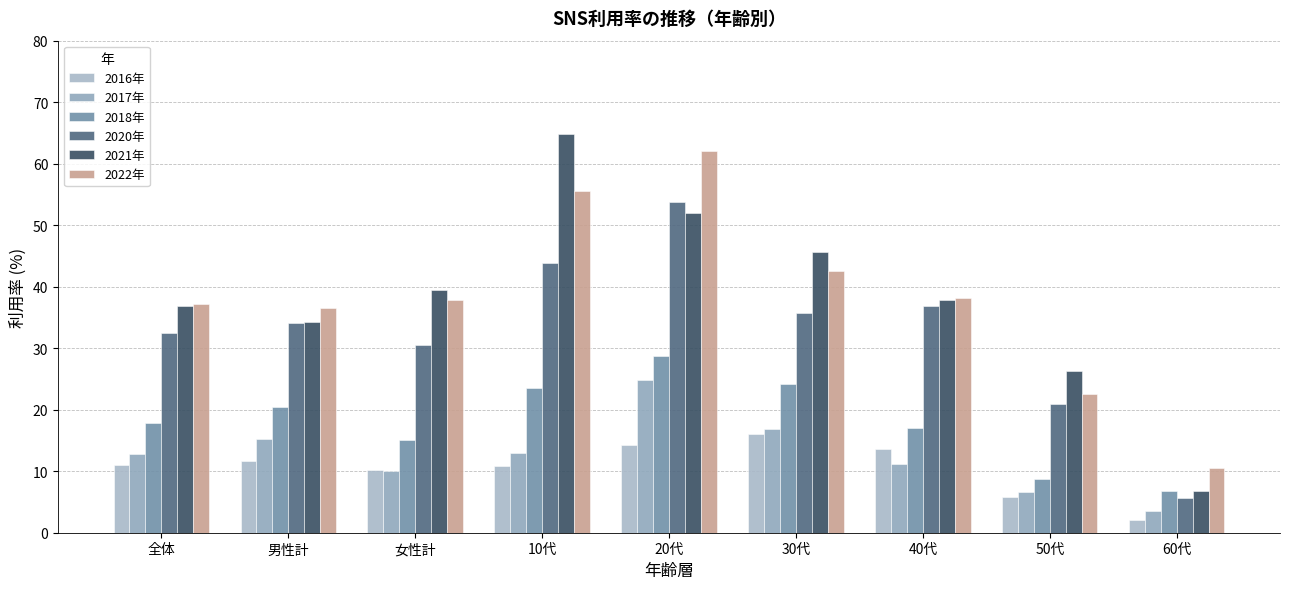

Is it true that 2021年 equals 2.1 at 60代?

False